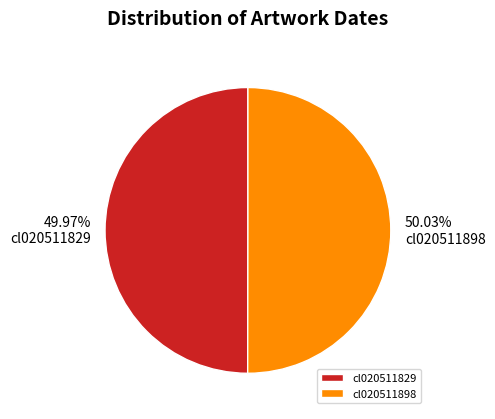

Is there a majority slice in this chart?

Yes